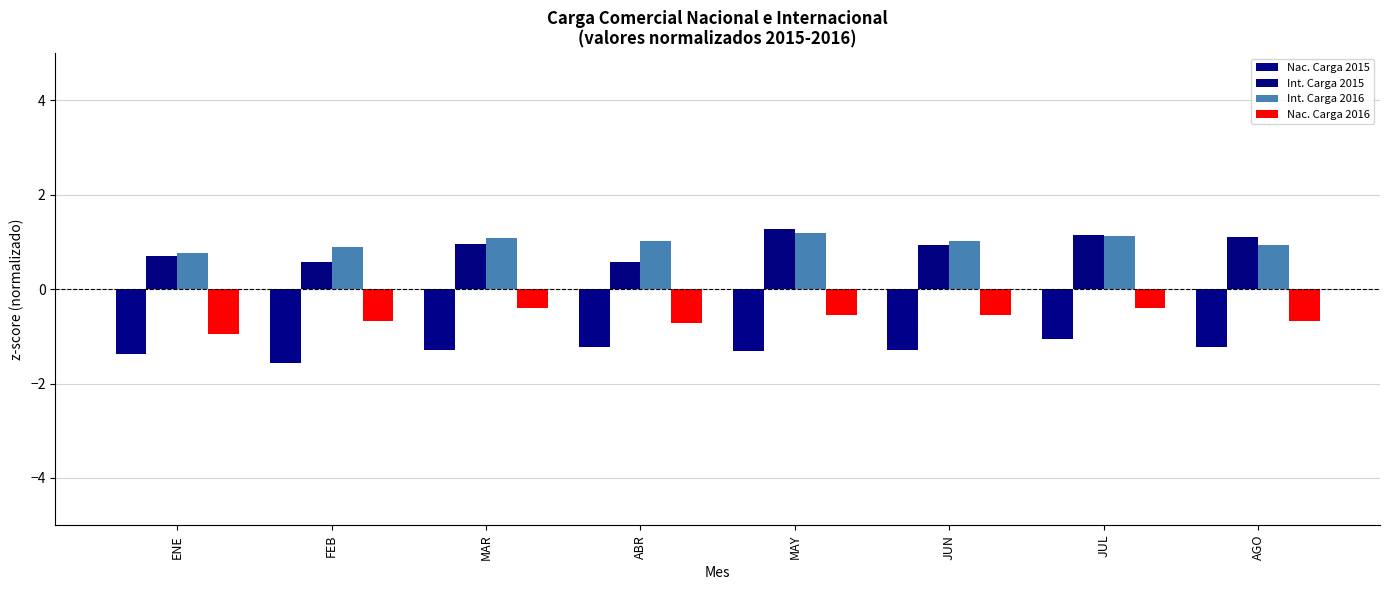

What is the total value across all series at JUL?

0.8